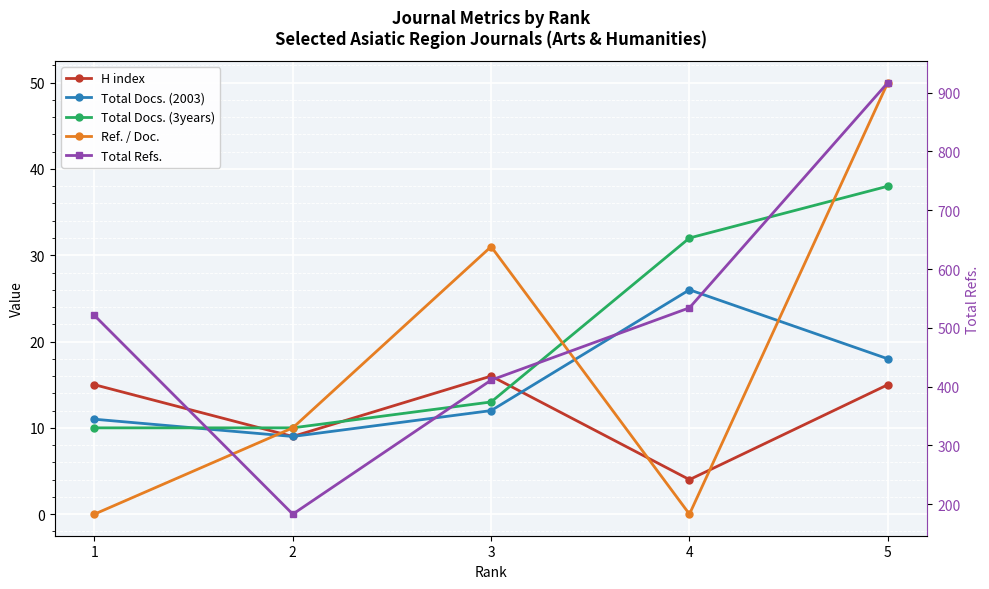

What is the spread (max minus min) of values at 3?

399